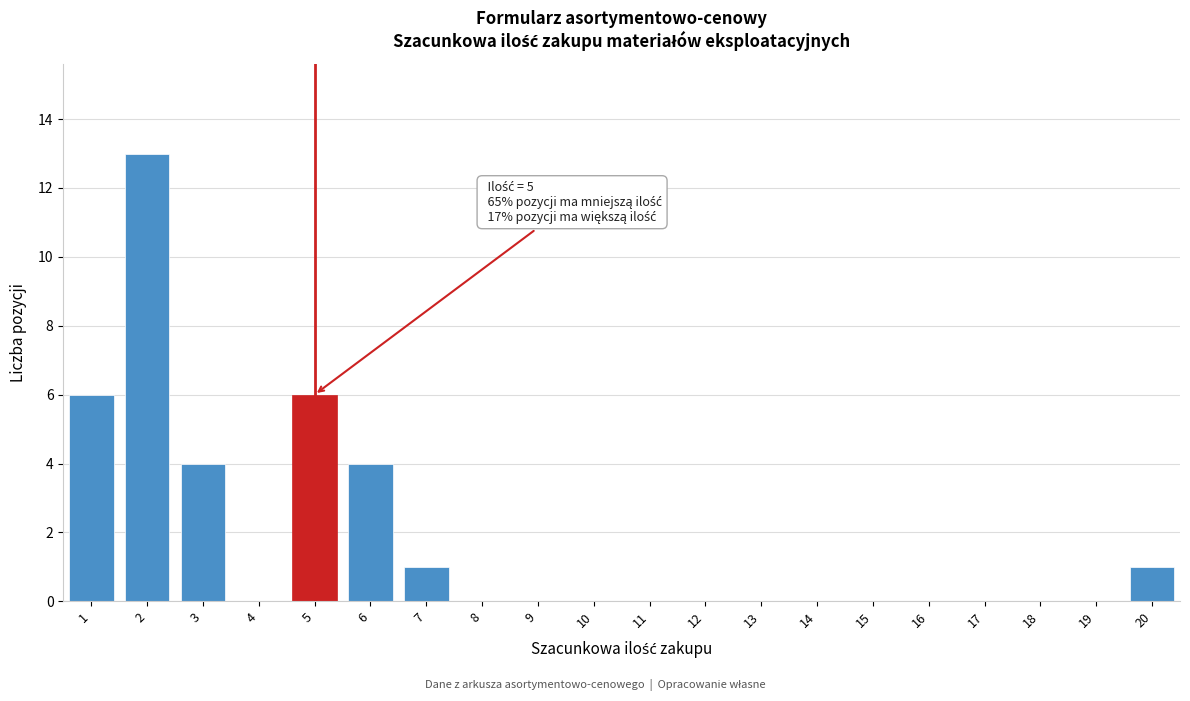

Which range on the x-axis has the tallest bar?

1.5 to 2.5